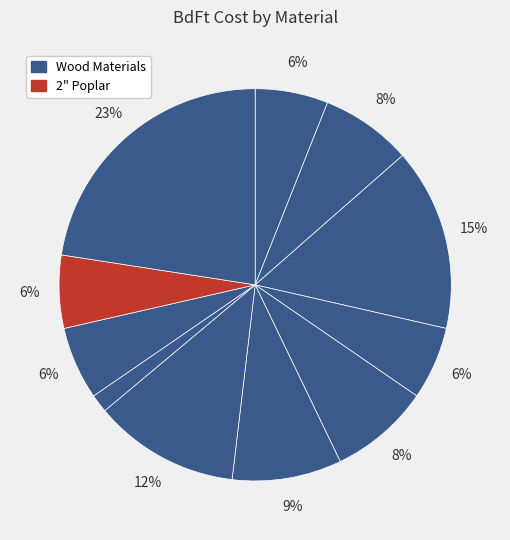

To the nearest percent, what is the average slice percentage?

9%